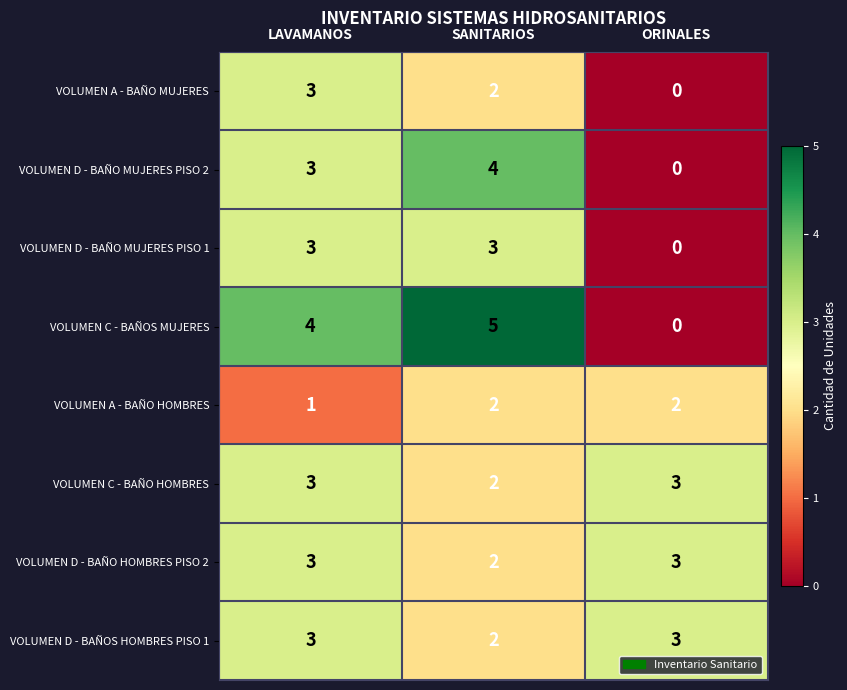

Is it true that VOLUMEN D - BAÑO MUJERES PISO 1 equals -1 at ORINALES?

False